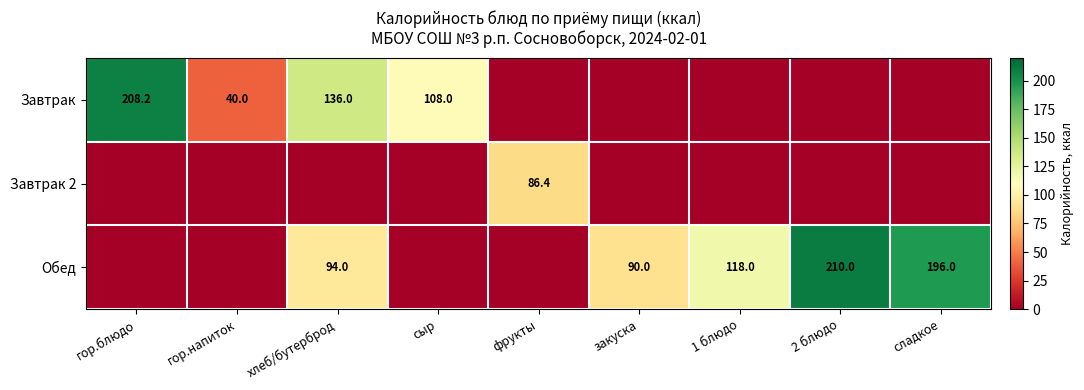

Is it true that Обед equals 84.2 at 2 блюдо?

False